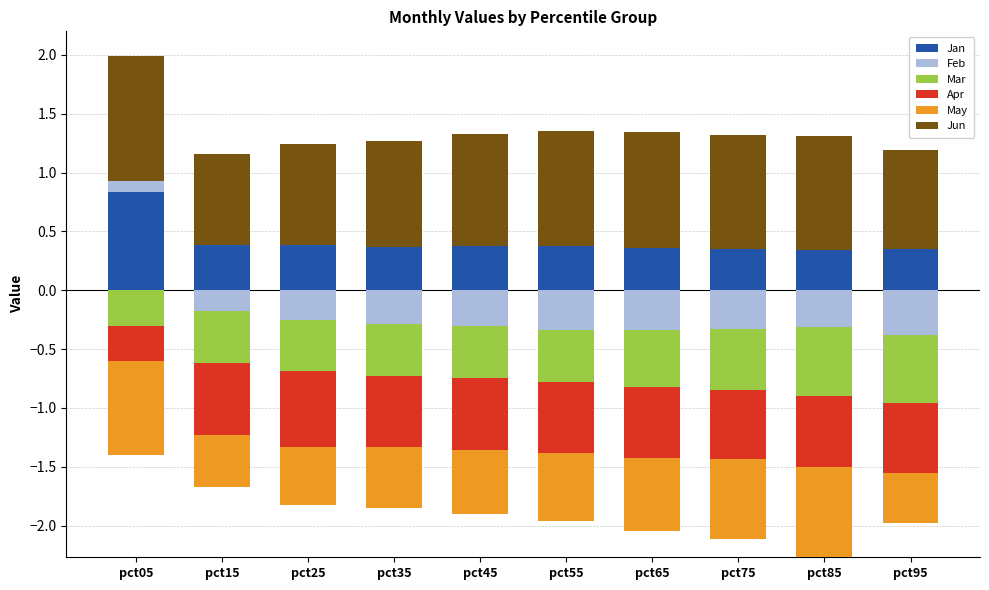

Where is Mar nearest to the value 0?

pct05